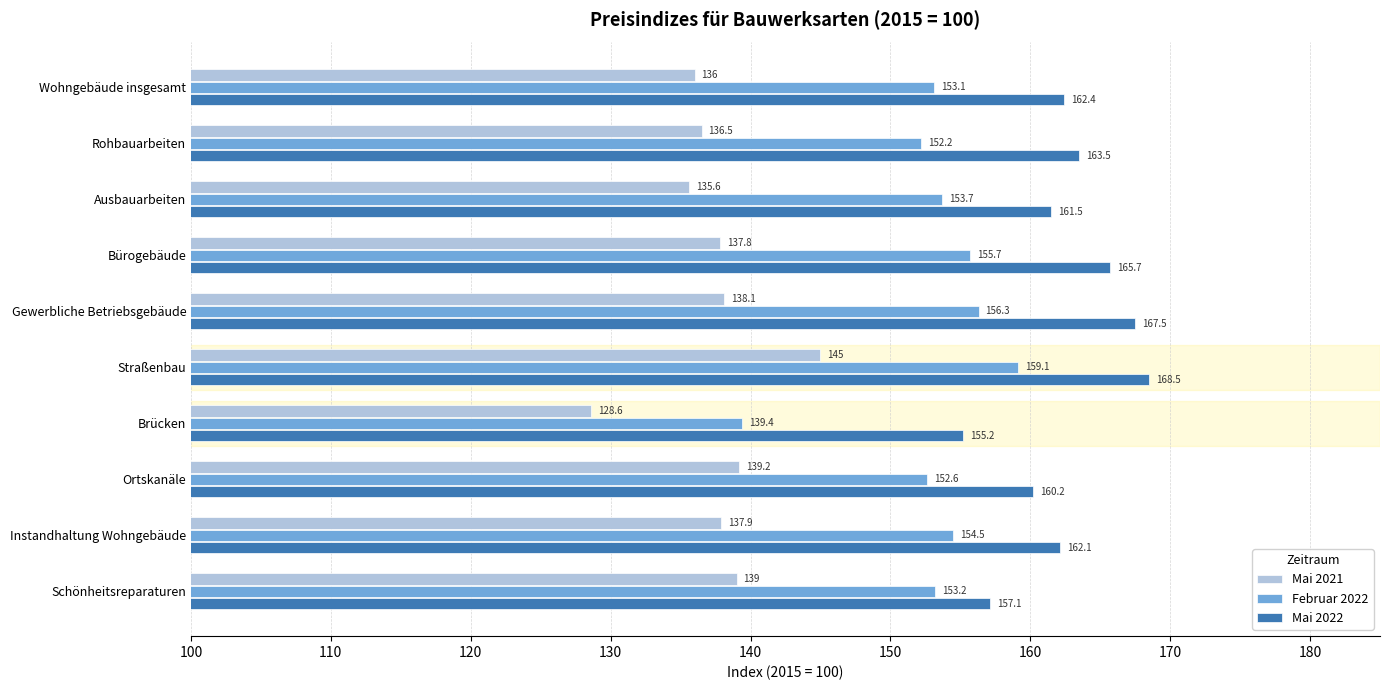

The value of Mai 2022 at Bürogebäude is 165.7. True or false?

True